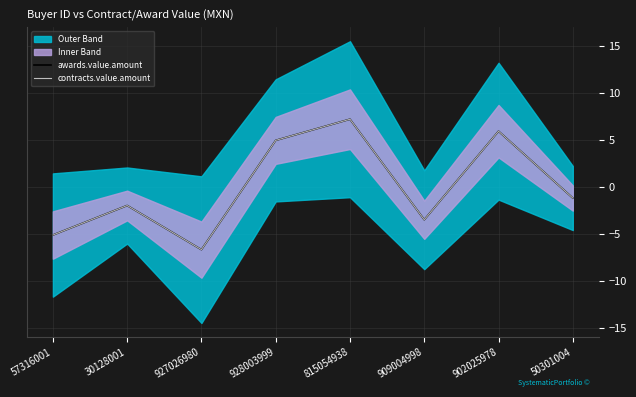

Reading right to left, what are all the values shown in this chart?

awards.value.amount: -1.1	6.0	-3.4	7.3	5.0	-6.6	-1.9	-5.1
contracts.value.amount: -1.1	6.0	-3.4	7.3	5.0	-6.6	-1.9	-5.1